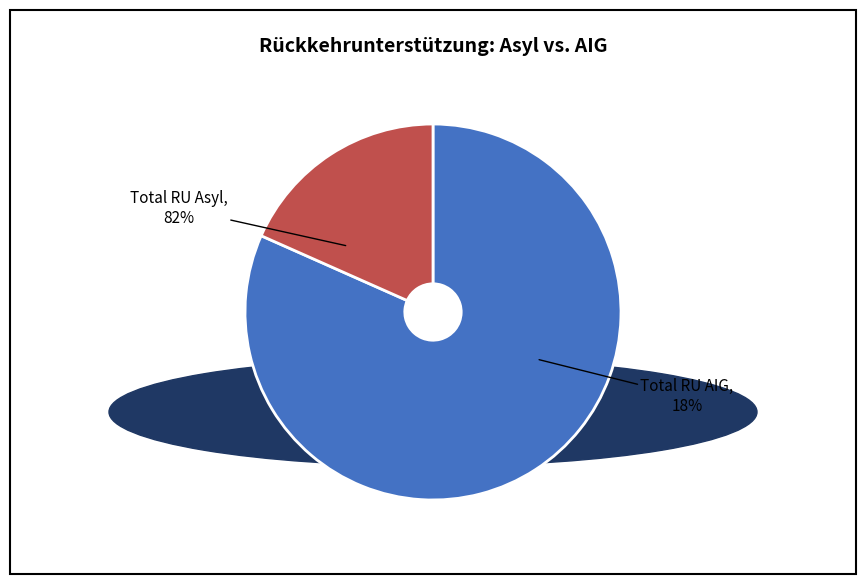

Which category has the smallest portion of the pie?

Total RU AIG